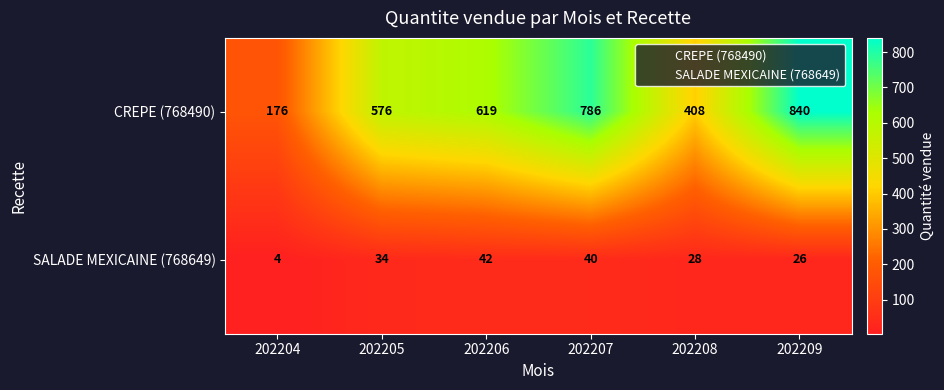

Rank the series at 202207 from highest to lowest value.

CREPE (768490), SALADE MEXICAINE (768649)